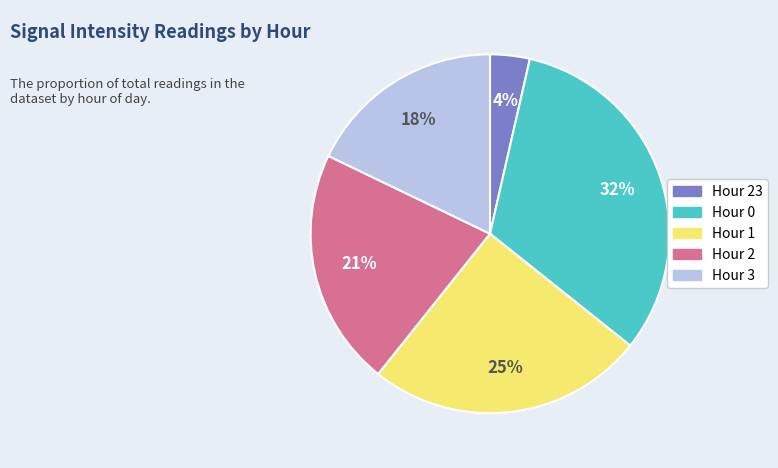

To the nearest percent, what is the average slice percentage?

20%